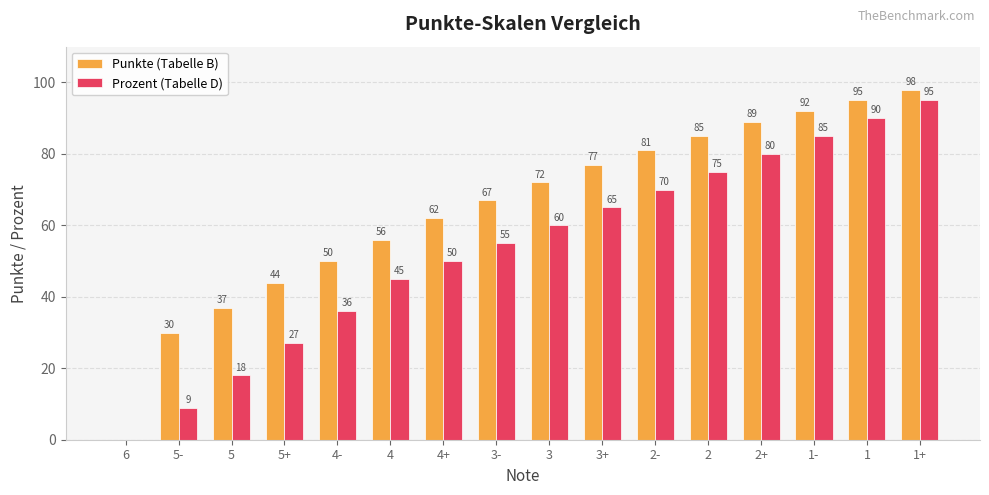

Read the Prozent (Tabelle D) value at 1+, to the nearest 5.

95